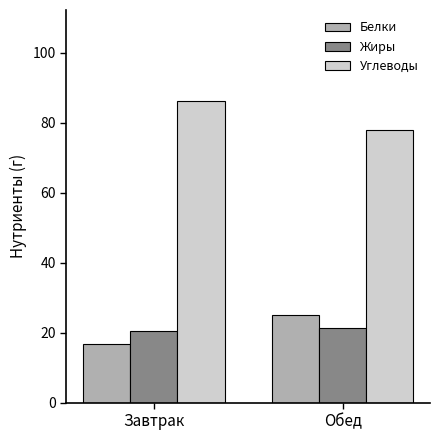

What is the difference between the maximum and minimum values in the Белки series?

8.3